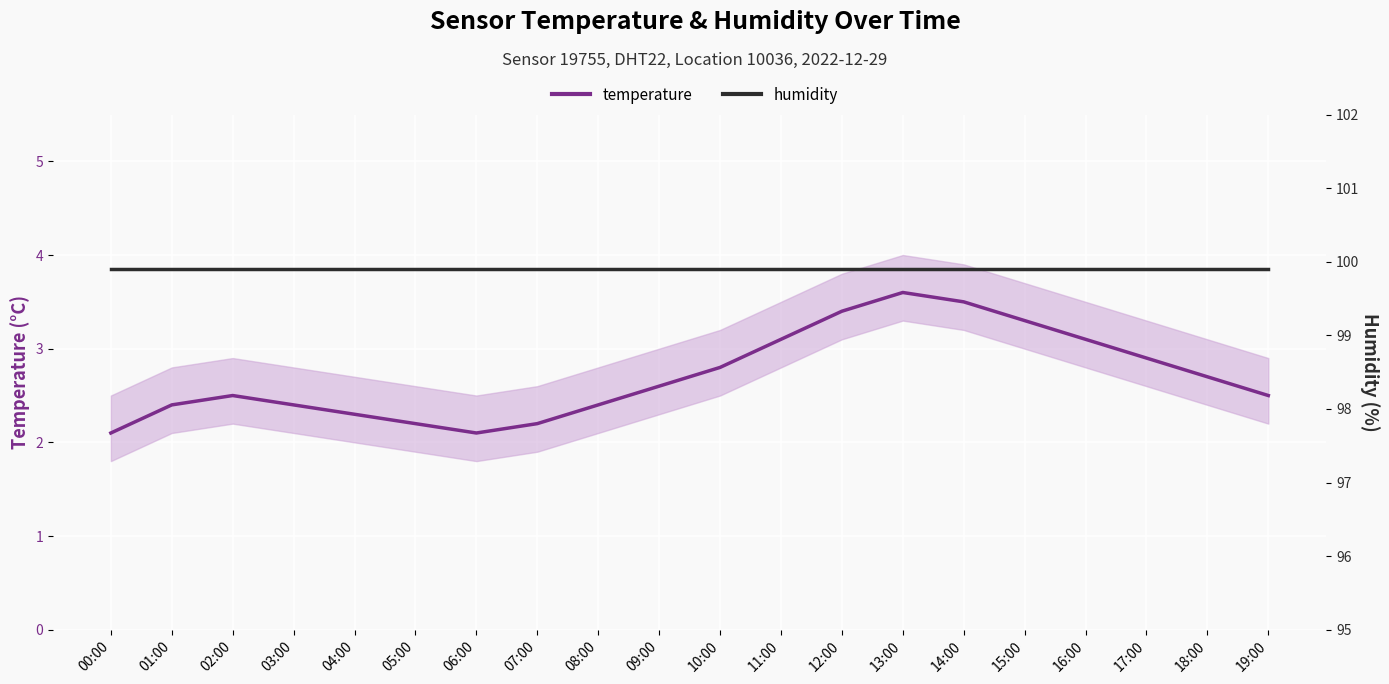

At which category is the sum across all series the highest?

13:00